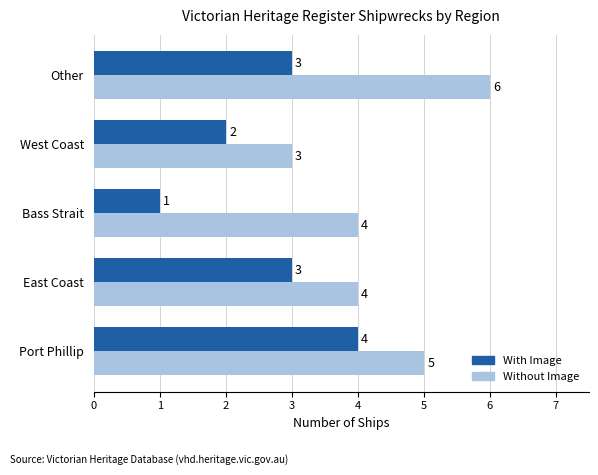

True or false: Without Image has a value of 2 at Bass Strait.

False